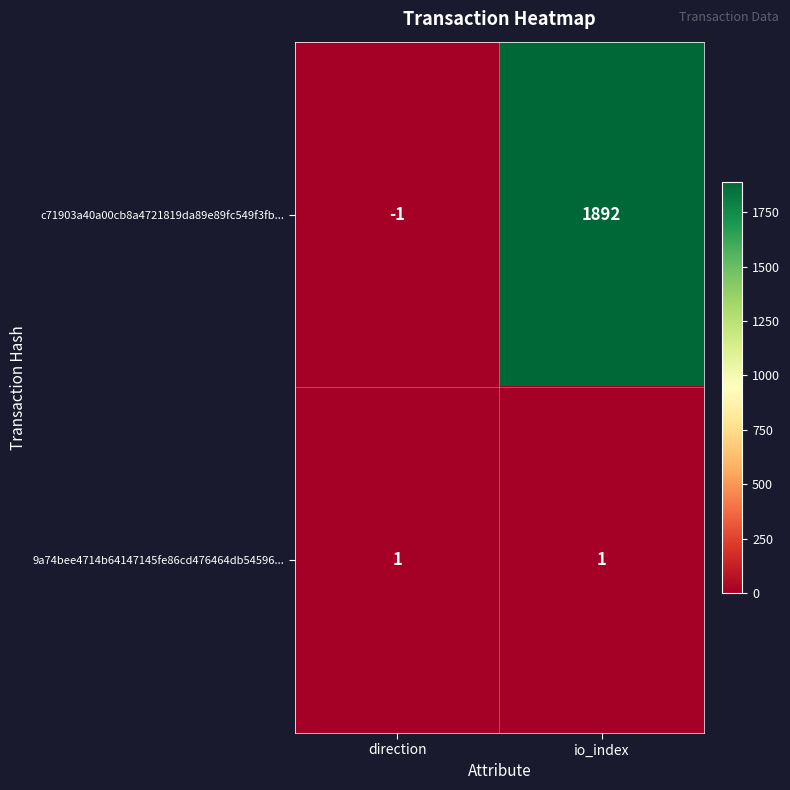

Rank the series by their maximum value, from highest to lowest.

c71903a40a00cb8a4721819da89e89fc549f3fb..., 9a74bee4714b64147145fe86cd476464db54596...